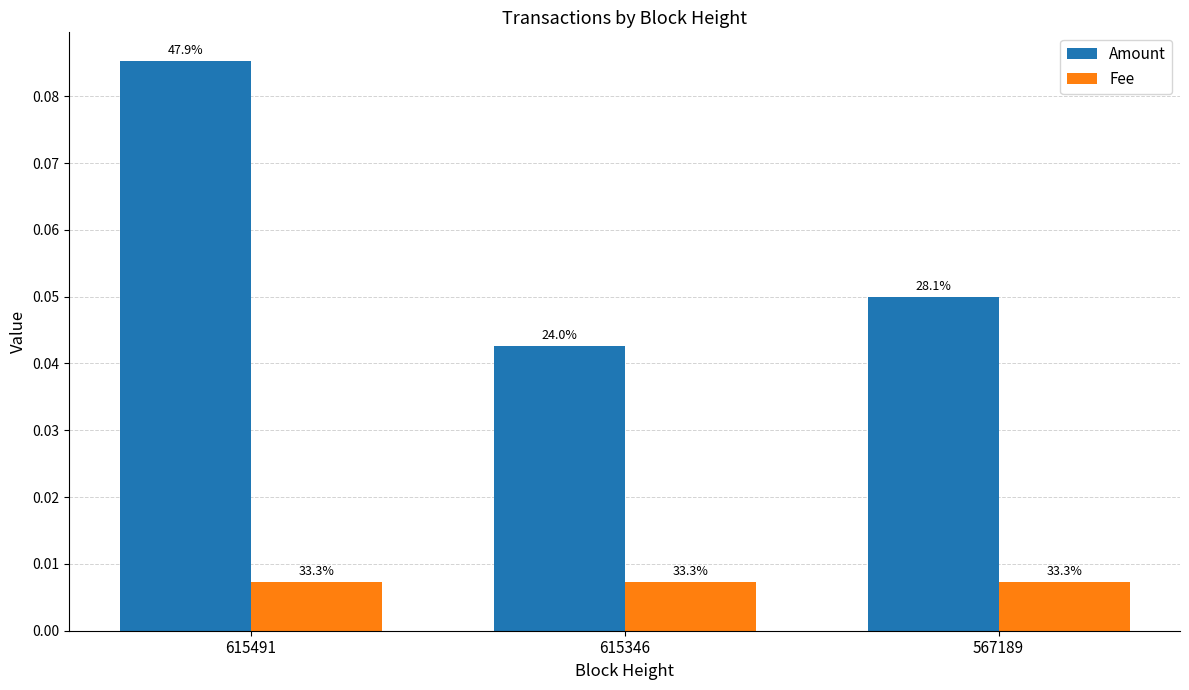

The Fee series shows 0.0 at 615346. True or false?

True